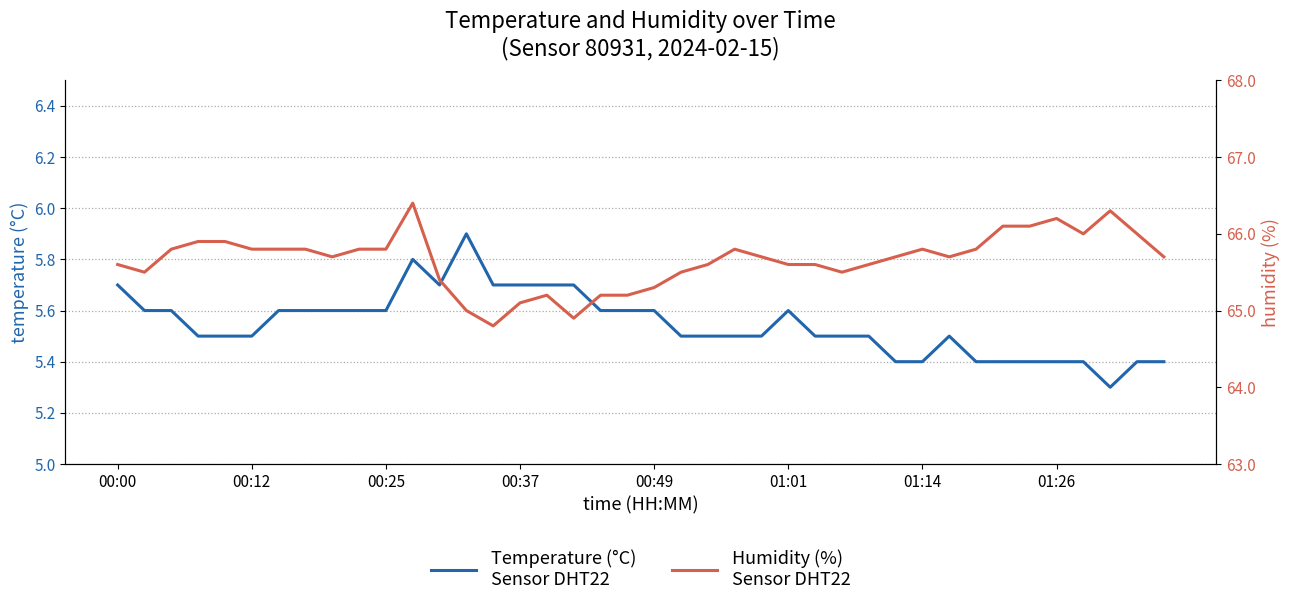

How many series are shown in this chart?

2